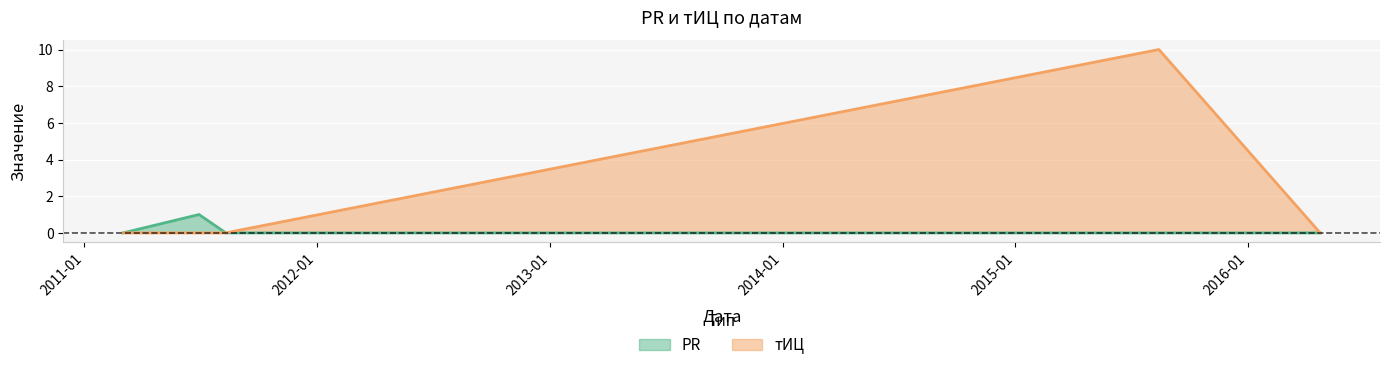

The PR series shows 10 at 2011-06-30. True or false?

True